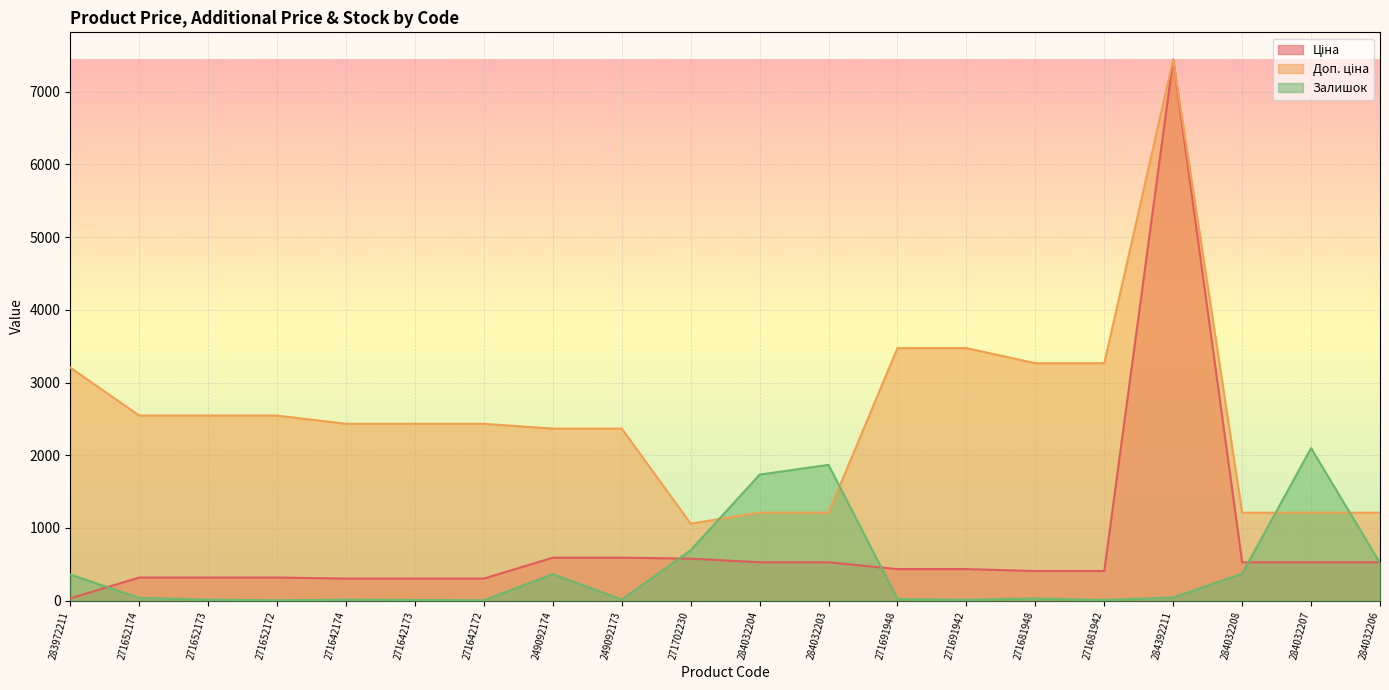

The value of Залишок at 284392211 is 22.5. True or false?

False